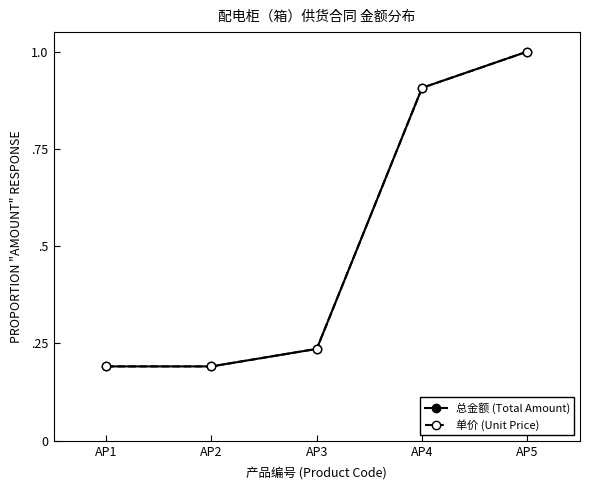

Does the chart have visible grid lines?

No